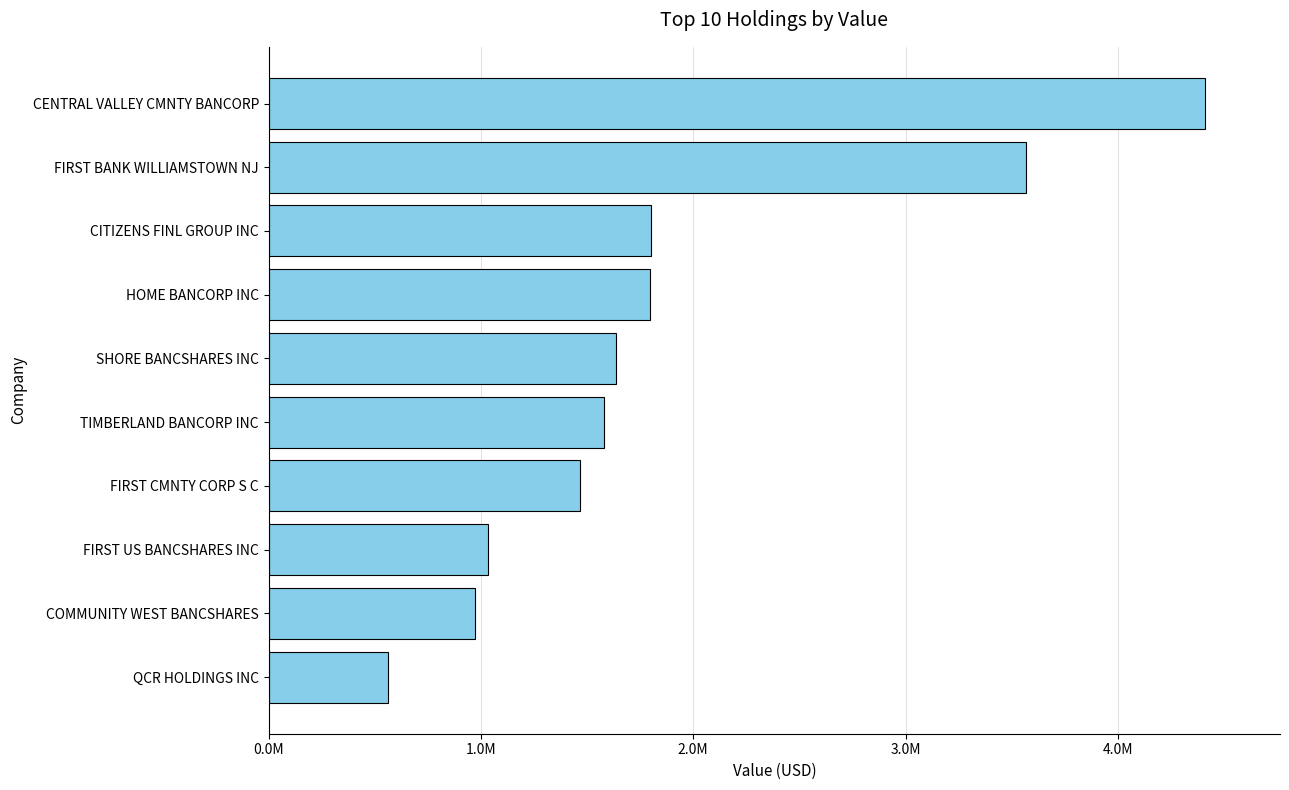

Are the bars horizontal?

Yes